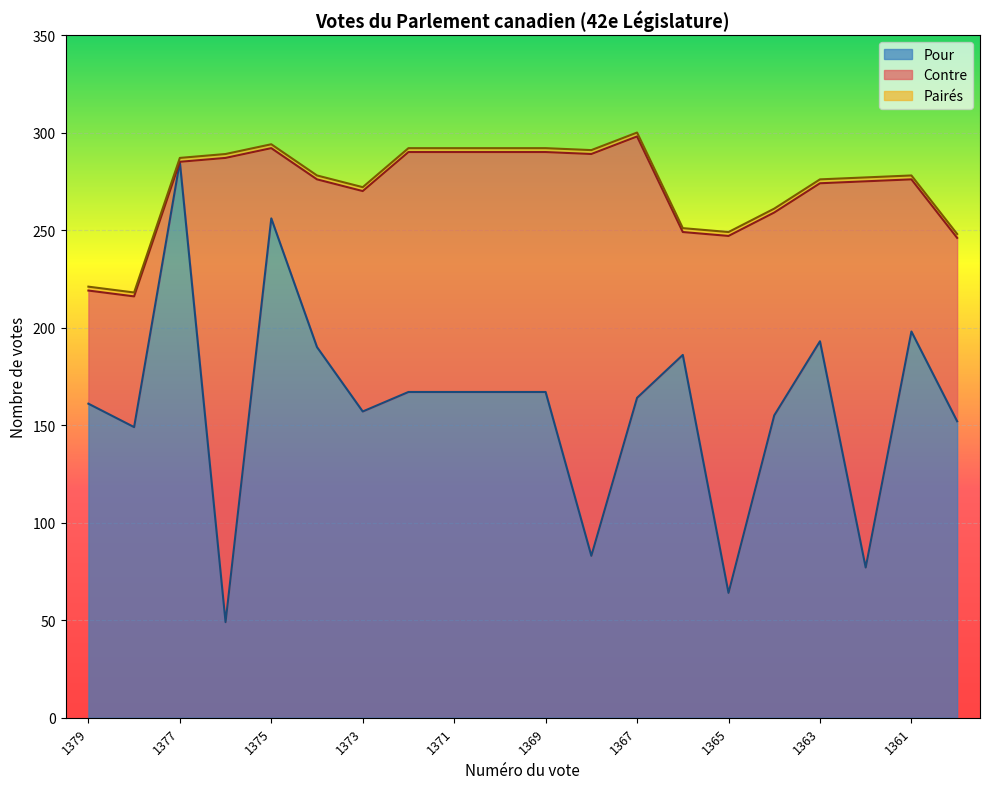

What is the highest value of the Pairés series?

2